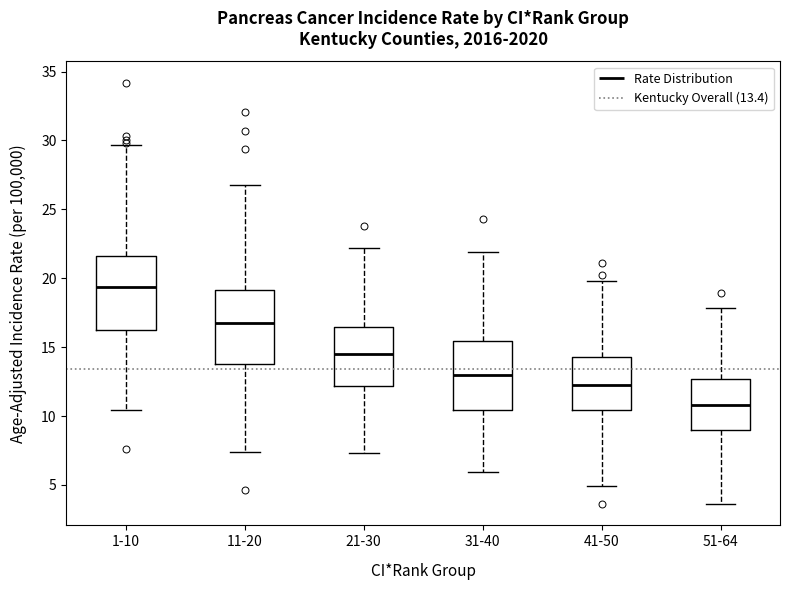

Where does the median line of the box for 21-30 sit on the y-axis? The values are not printed on the chart, so give them approximately, as read against the axis.

14.5